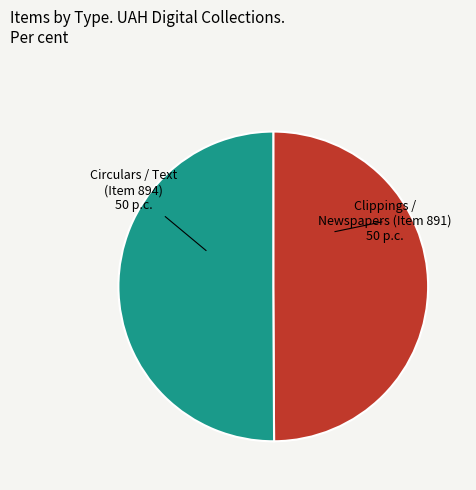

What is the ratio of the value at Clippings / Newspapers (Item 891) to the value at Circulars / Text (Item 894)?

1.0